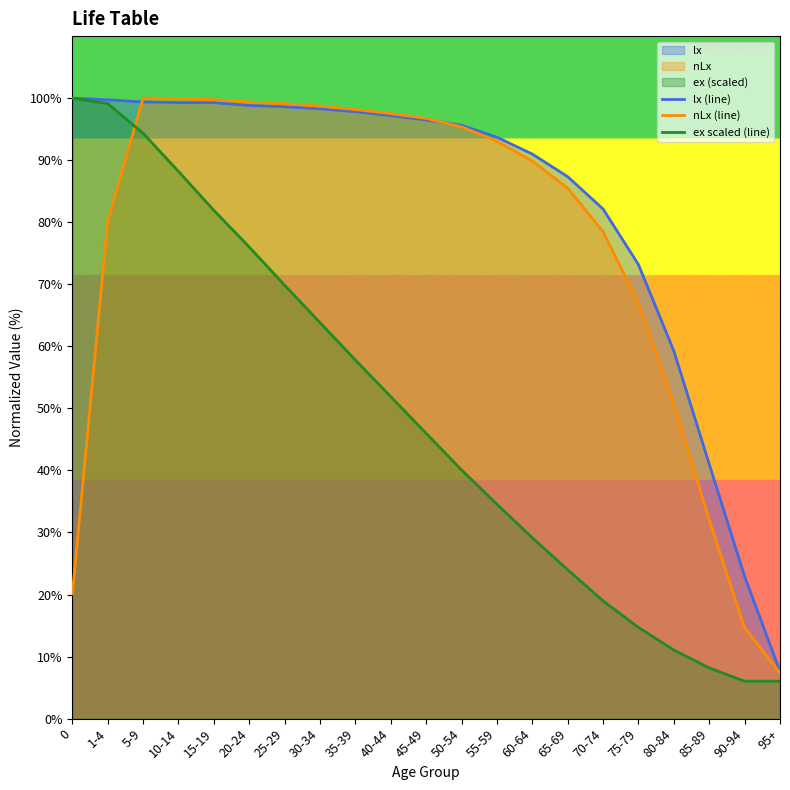

What is the value of the ex scaled (line) point at the 18th from the left?

11.1